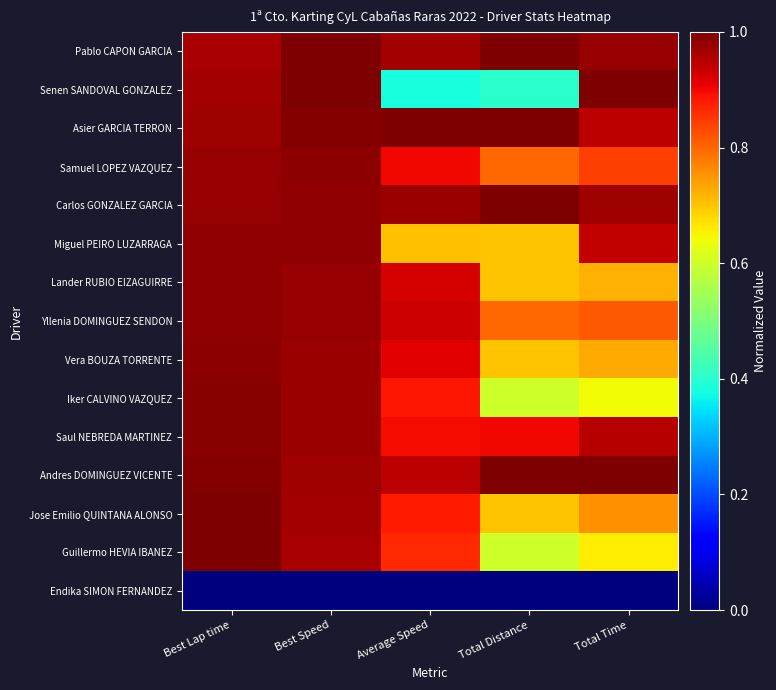

What is the maximum value shown in the chart?

1.0